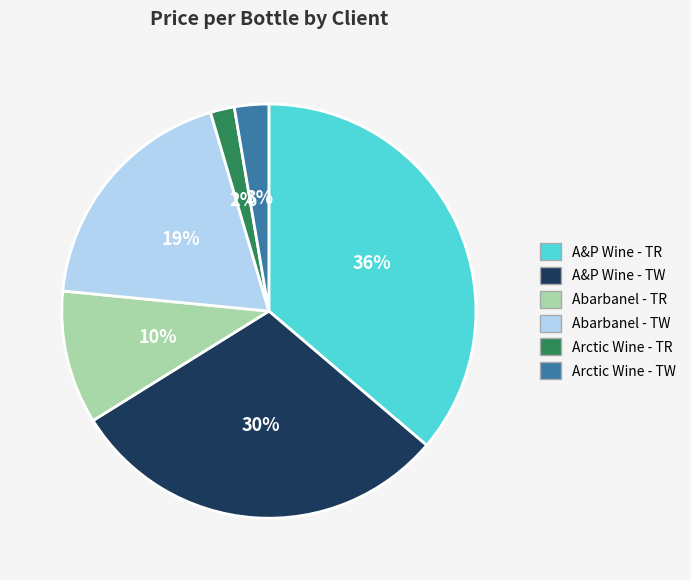

How many segments does this pie chart have?

6